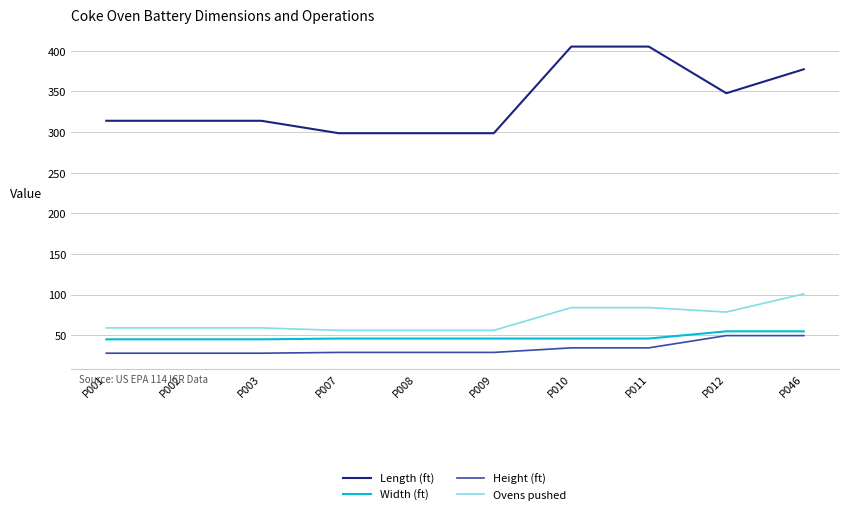

What is the difference between the highest and lowest values at P012?

298.3